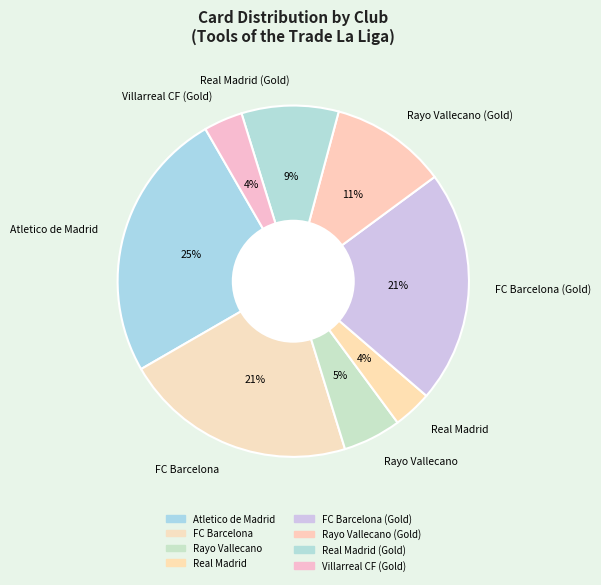

To the nearest percent, what is the difference between the largest and smallest slice percentages?

21%